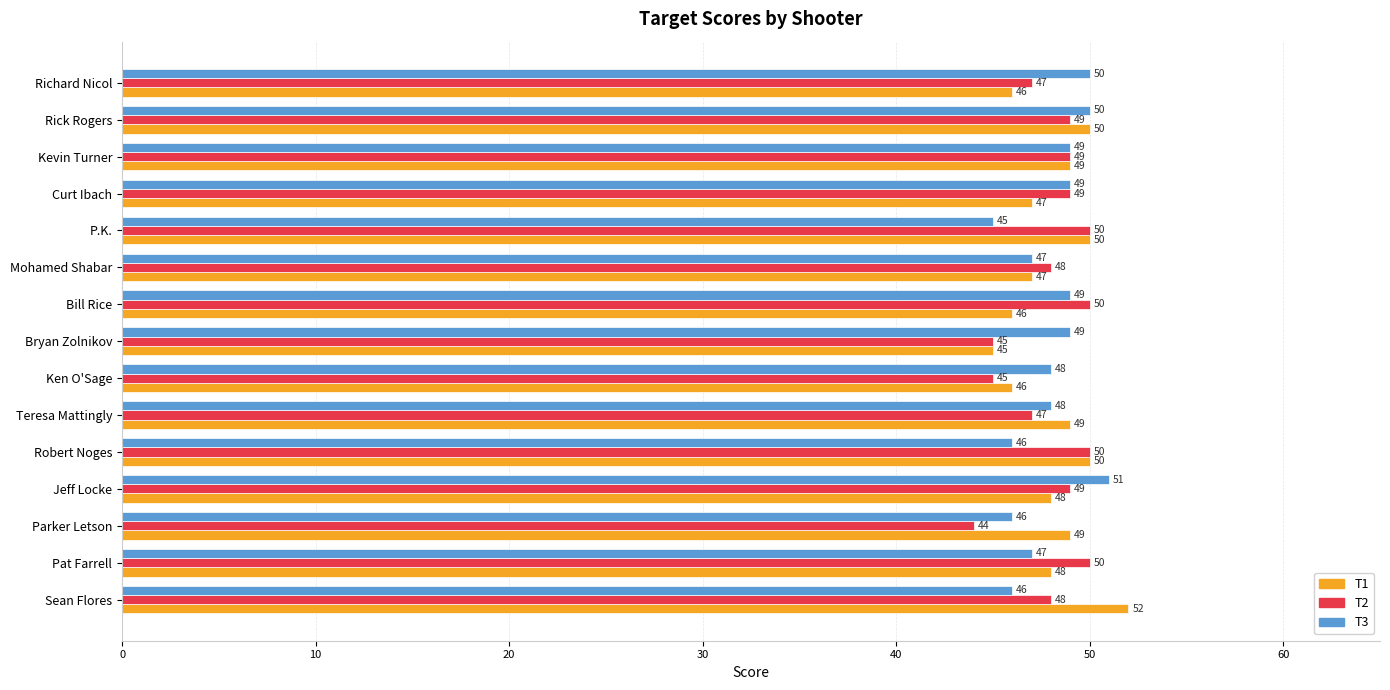

Rank the series at Jeff Locke from lowest to highest value.

T1, T2, T3